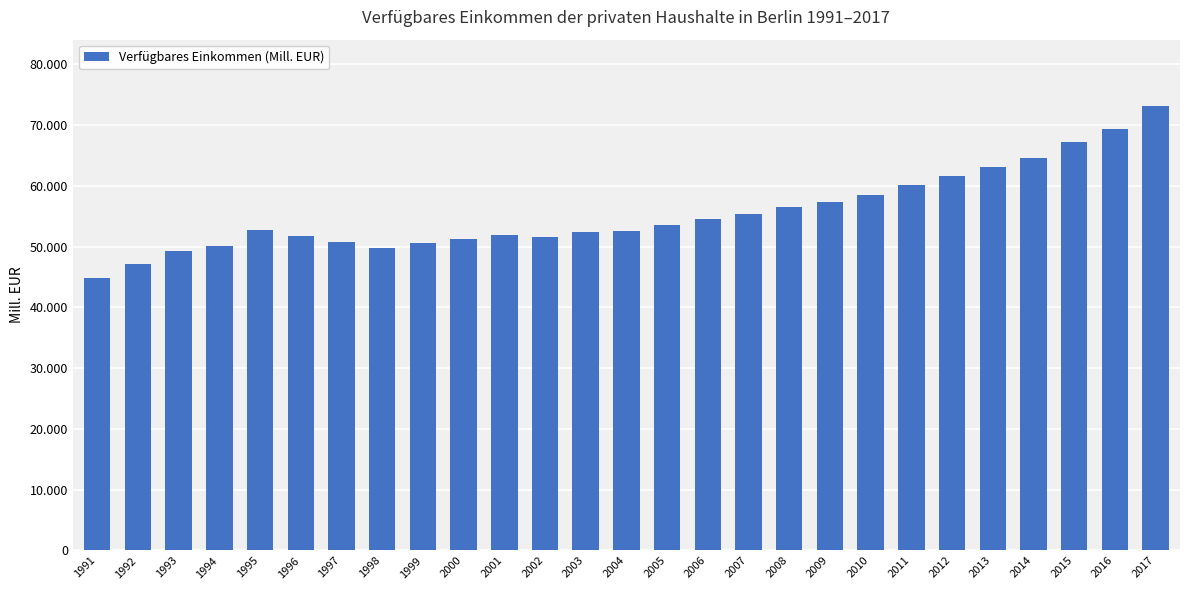

What is the difference between the values at 2003 and 2012?

9120.1